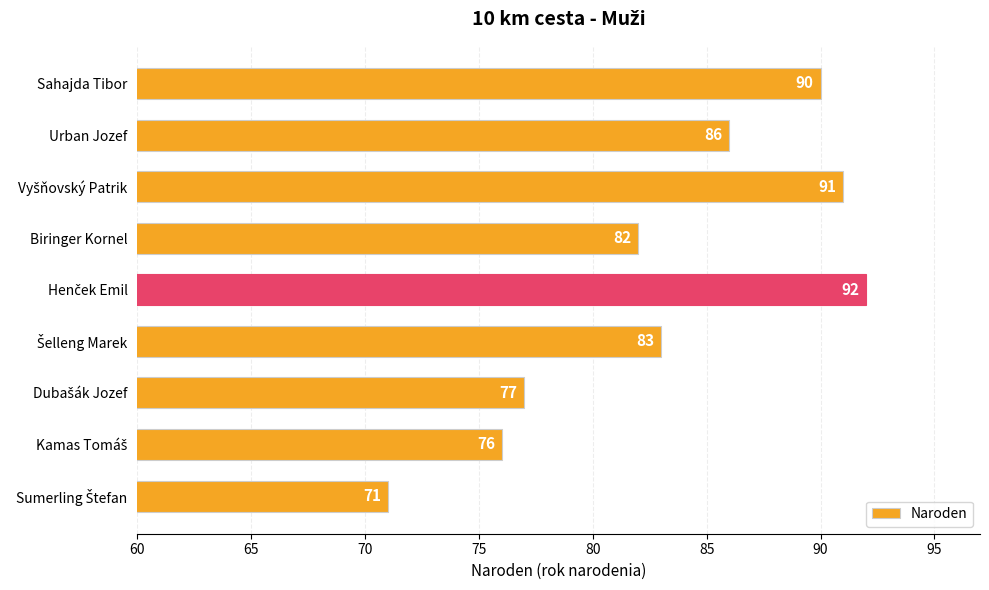

What is the difference between the maximum and minimum values?

21